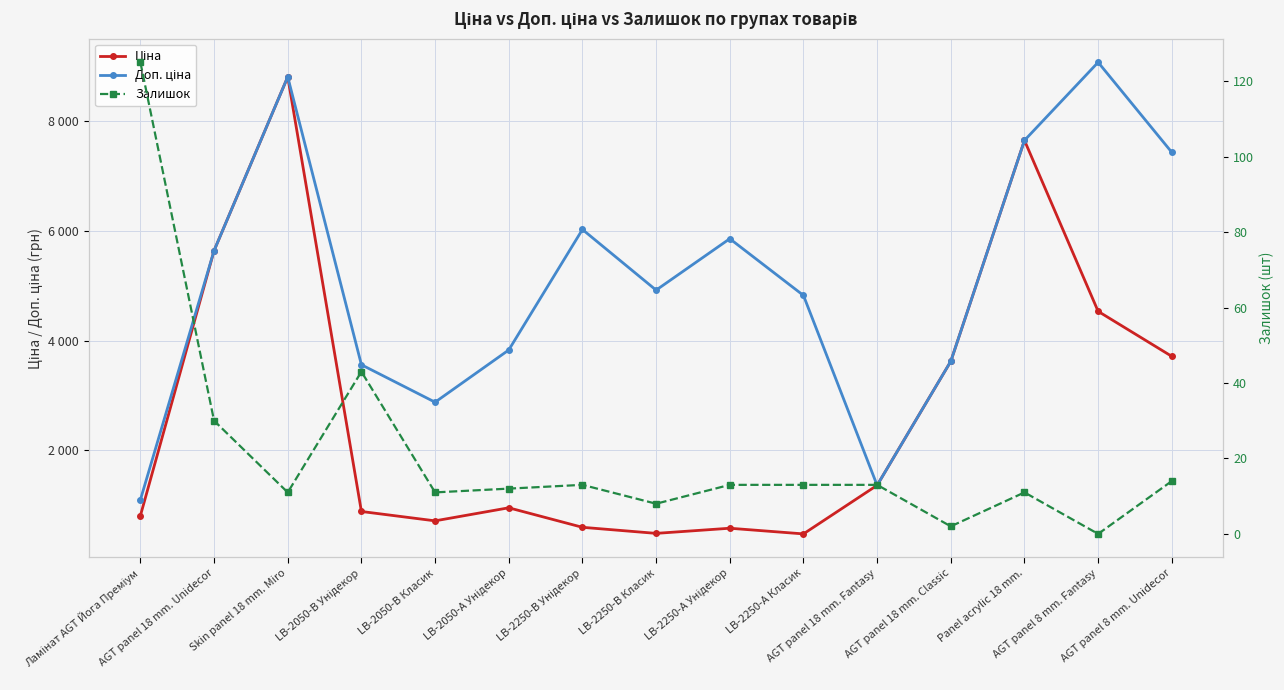

What is the maximum value for Доп. ціна?

9062.9